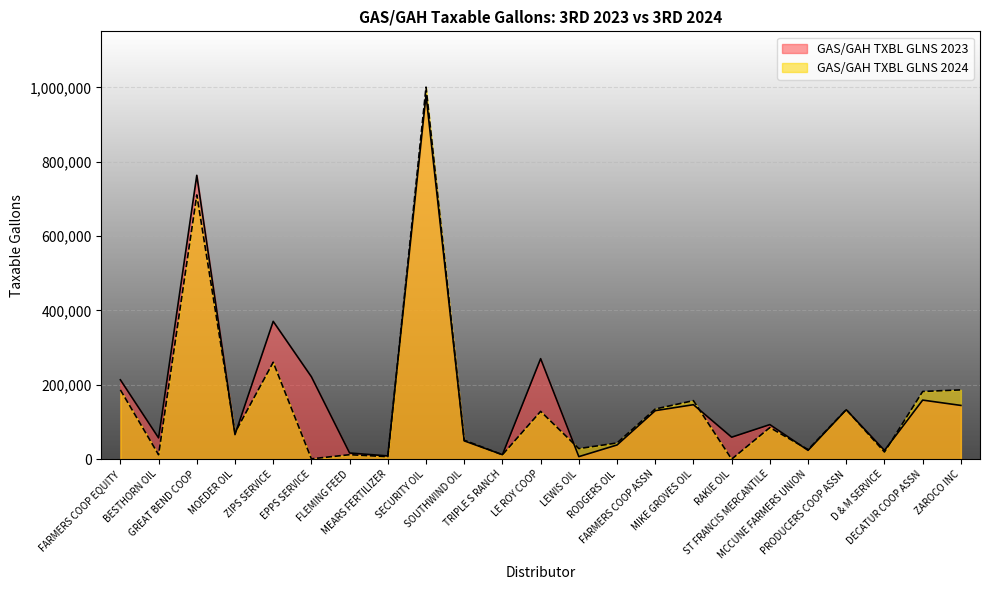

True or false: GAS/GAH TXBL GLNS 2023 has a value of 130441 at FARMERS COOP ASSN.

True